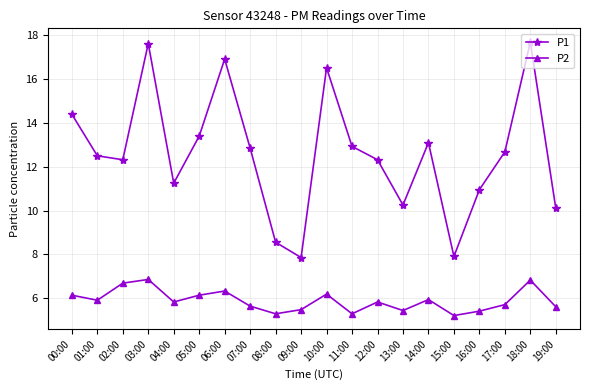

List the series in order of their peak value, lowest first.

P2, P1